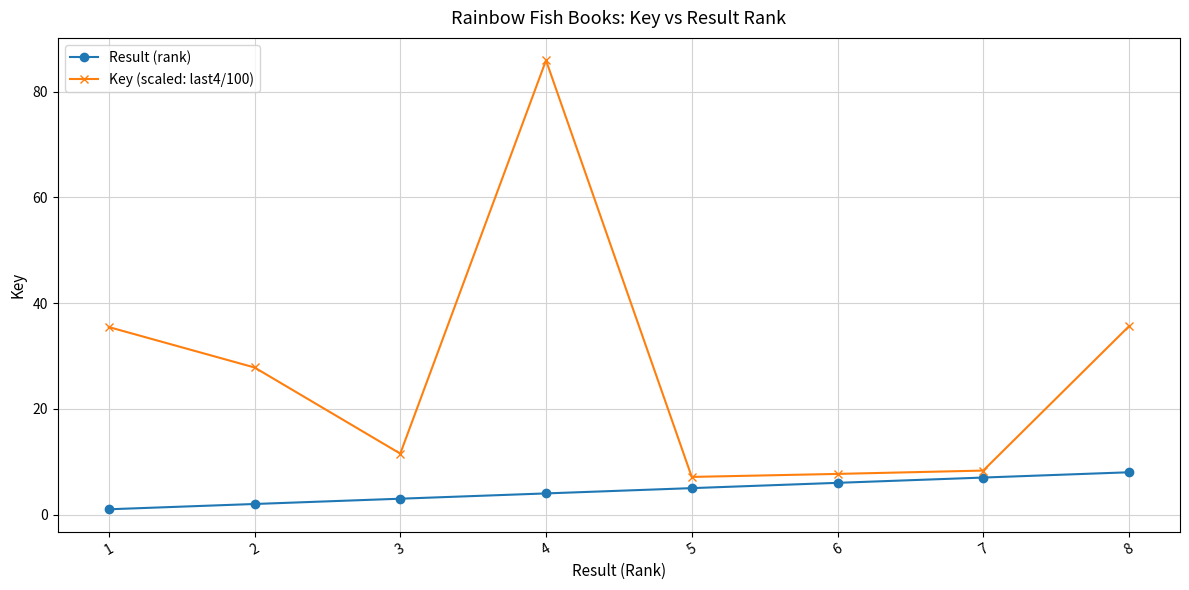

Is the value of Result (rank) at 1 greater than the value of Key (scaled: last4/100) at 1?

No